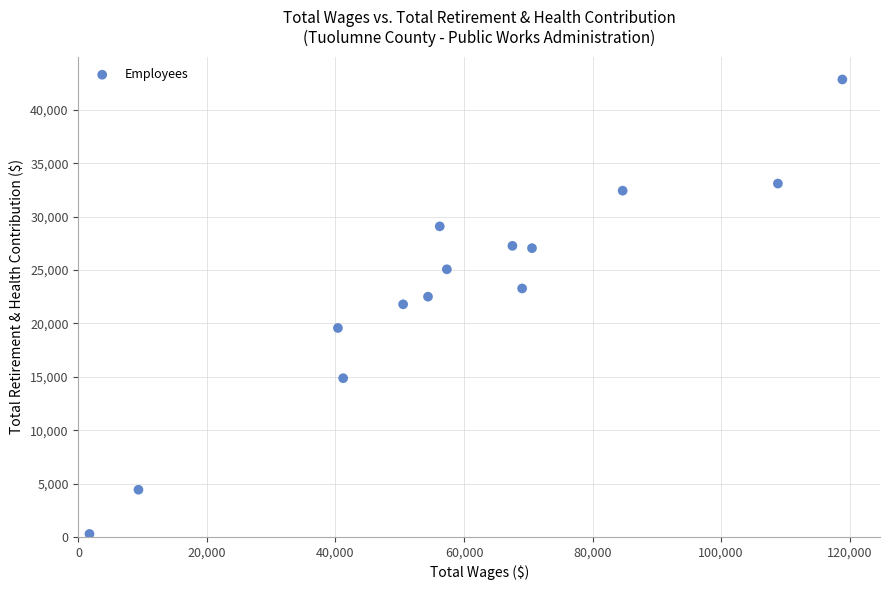

What is the range of Y values (max minus min)?

42588